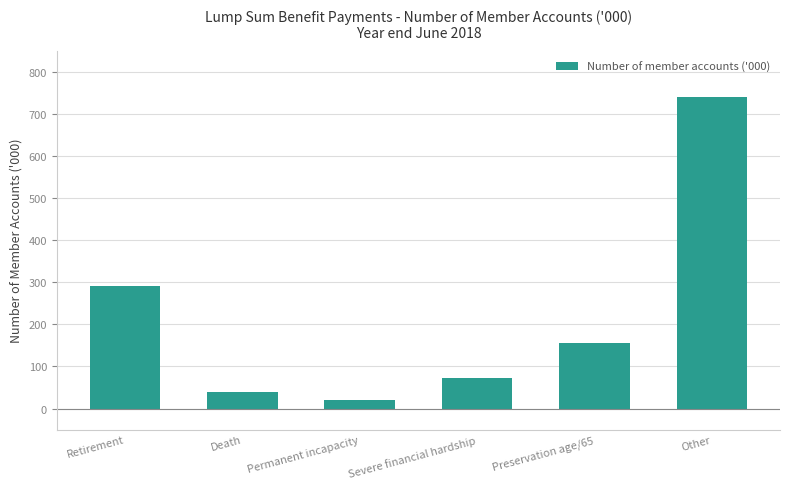

Is it true that the value at Death is 68?

False